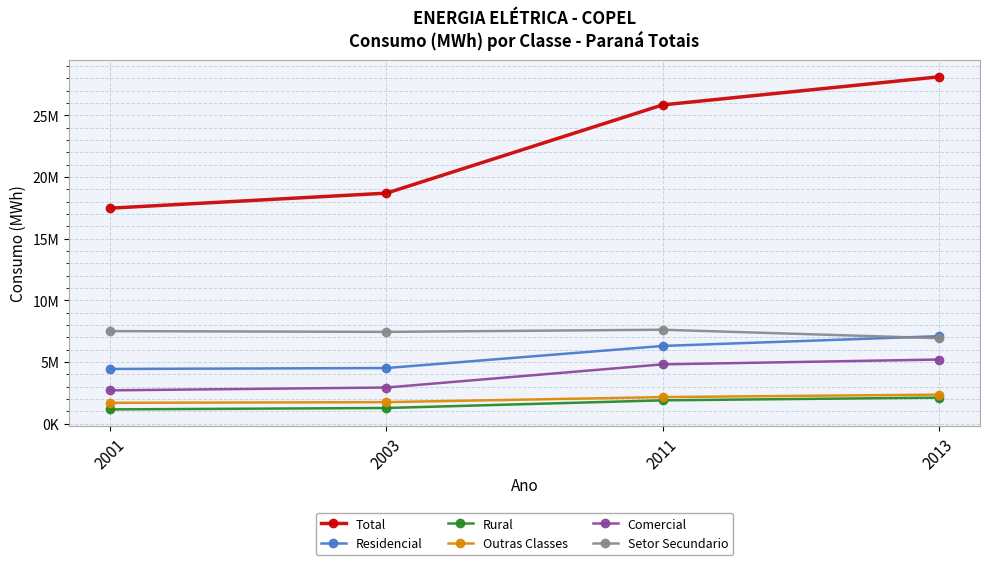

Rank the categories by Rural value from highest to lowest.

2013, 2011, 2003, 2001